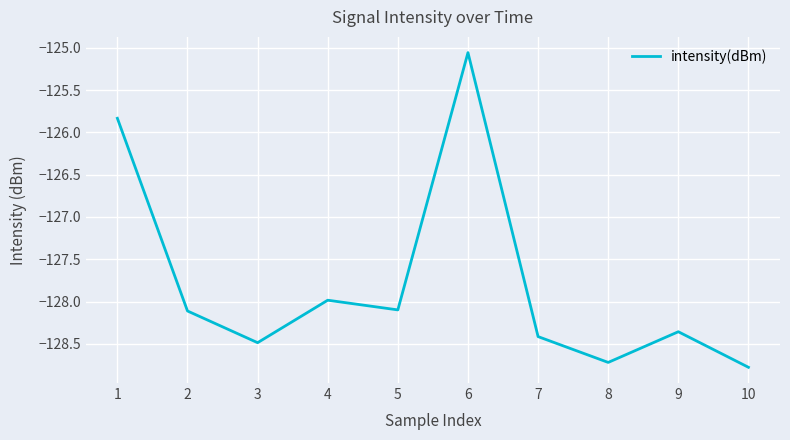

What value does the data have at 8?

-128.7